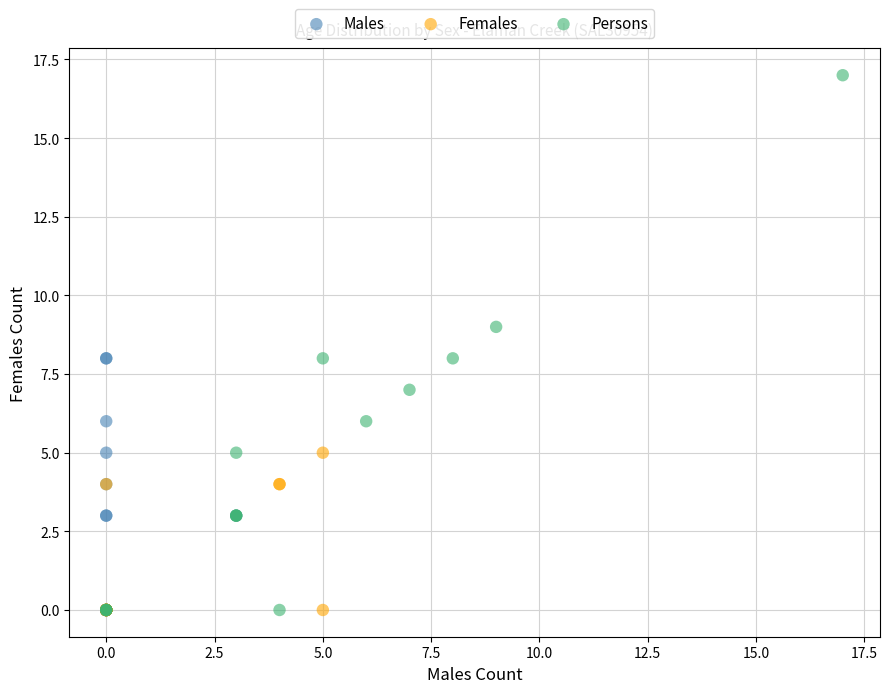

Which series has the largest Y range (max minus min)?

Persons